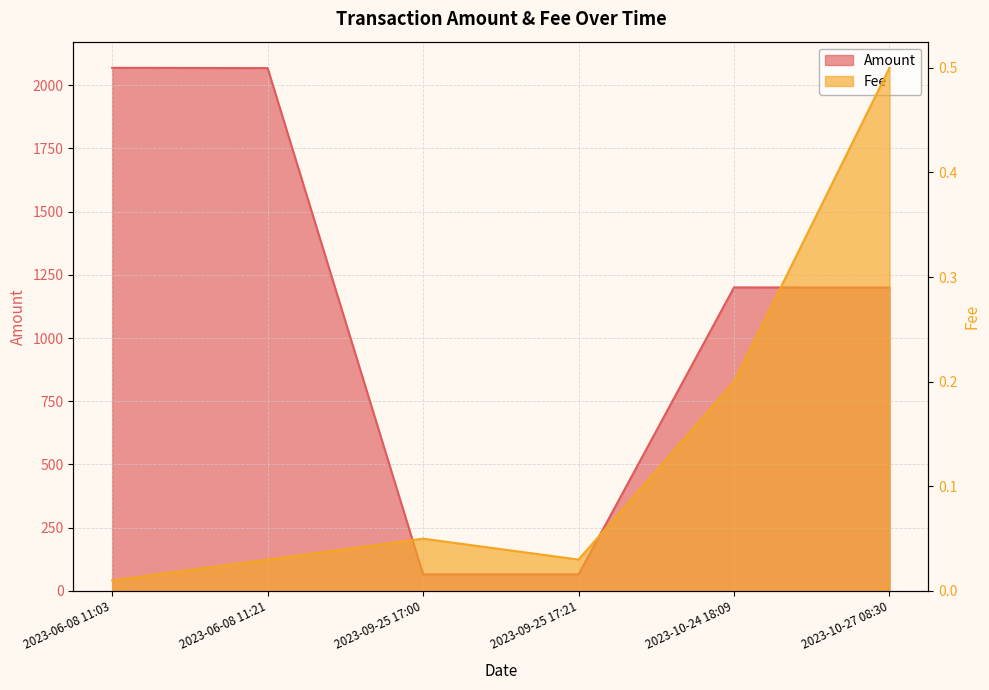

True or false: Amount and Fee intersect in this chart.

False